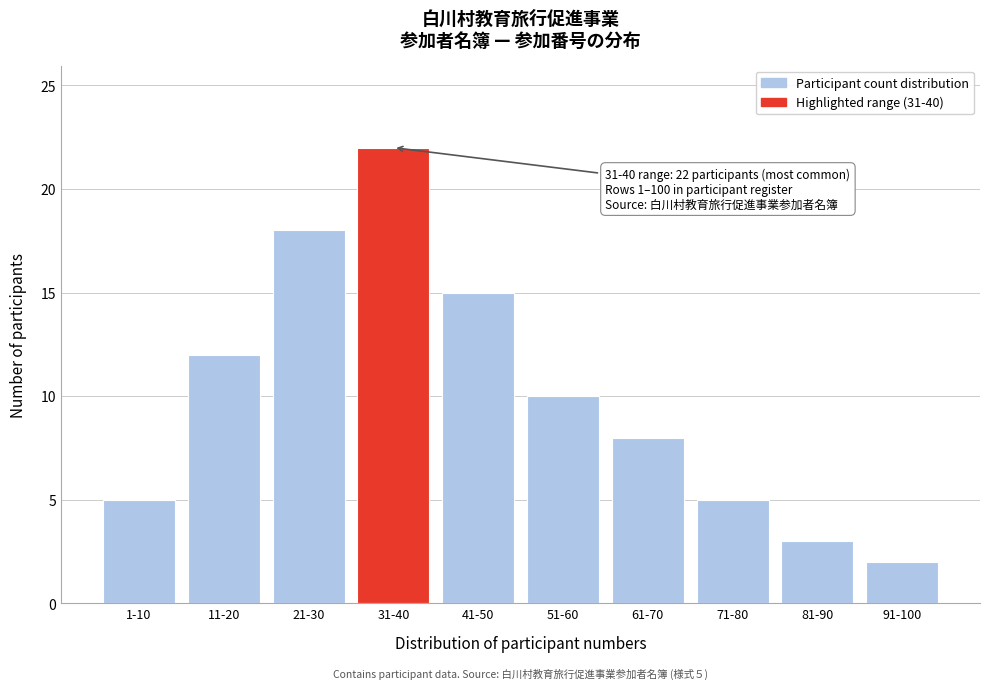

Reading right to left, what are all the values shown in this chart?

91-100=2	81-90=3	71-80=5	61-70=8	51-60=10	41-50=15	31-40=22	21-30=18	11-20=12	1-10=5